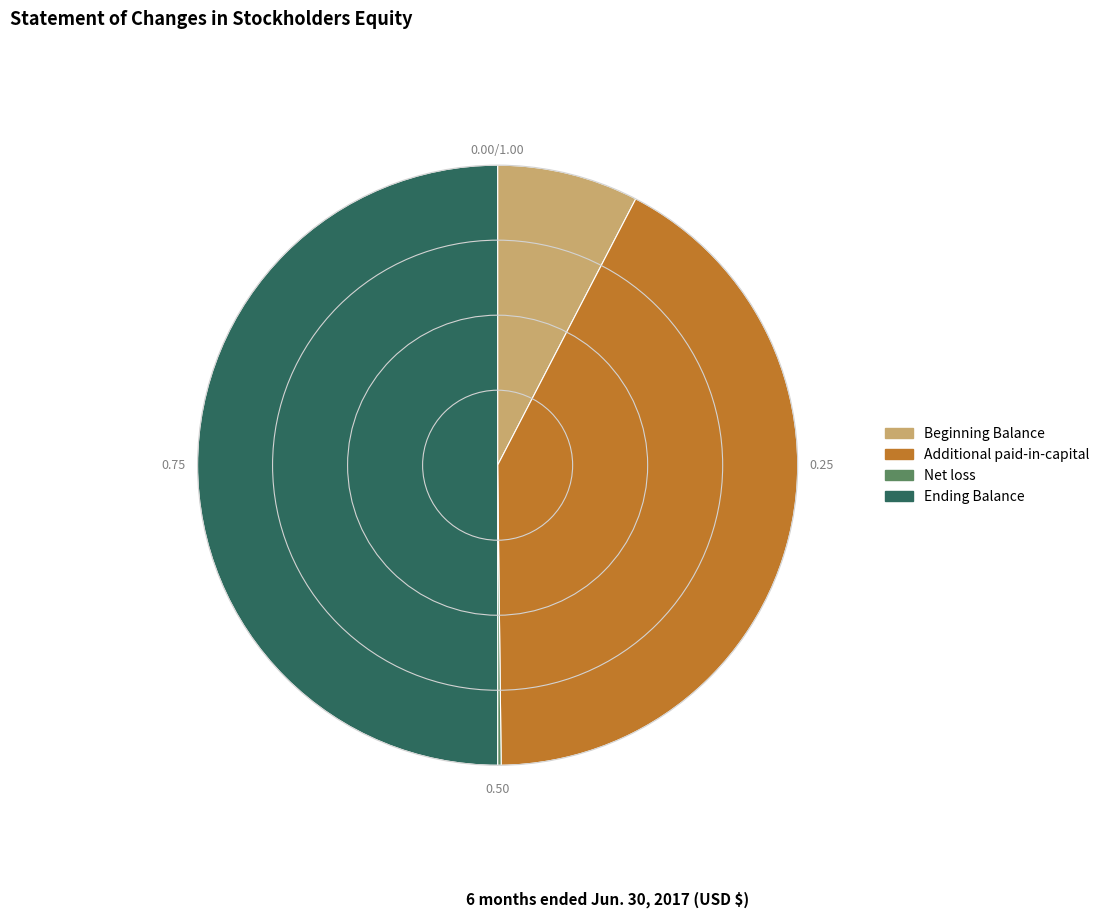

Does Beginning Balance account for over 50% of the chart?

No